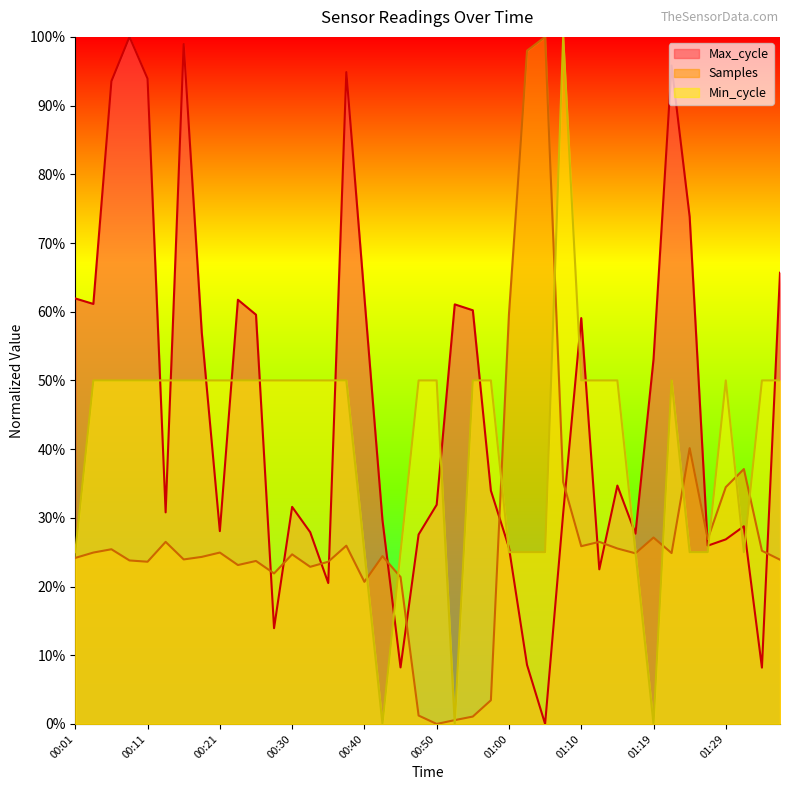

What is the difference between the second highest and second lowest values in the Max_cycle series?

0.9